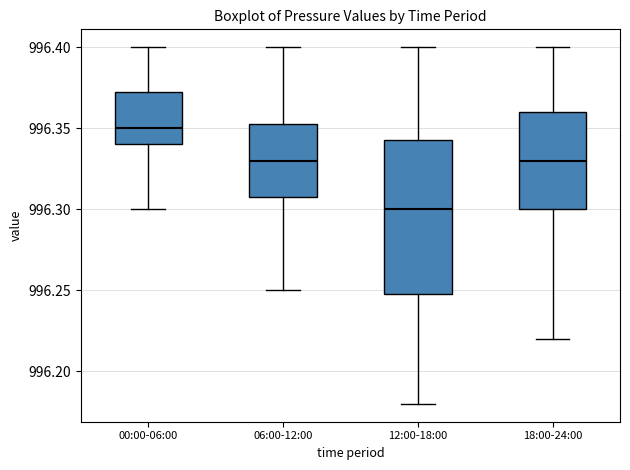

Which box is the tallest, from its lower edge to its upper edge?

12:00-18:00